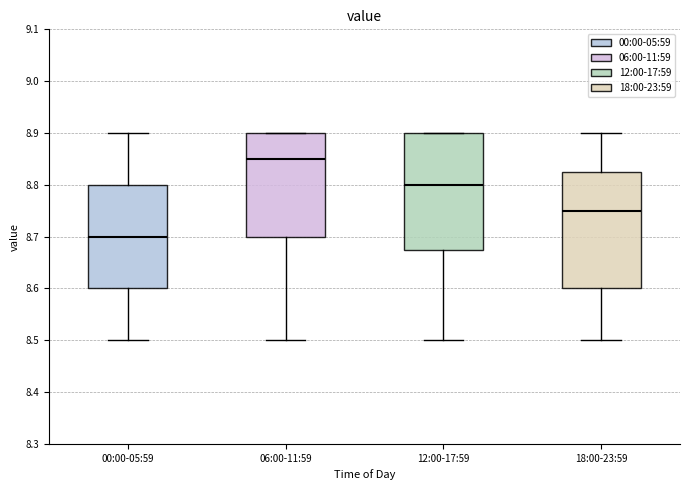

Where is the upper edge of the box for 12:00-17:59 on the y-axis? The values are not printed on the chart, so give them approximately, as read against the axis.

8.90